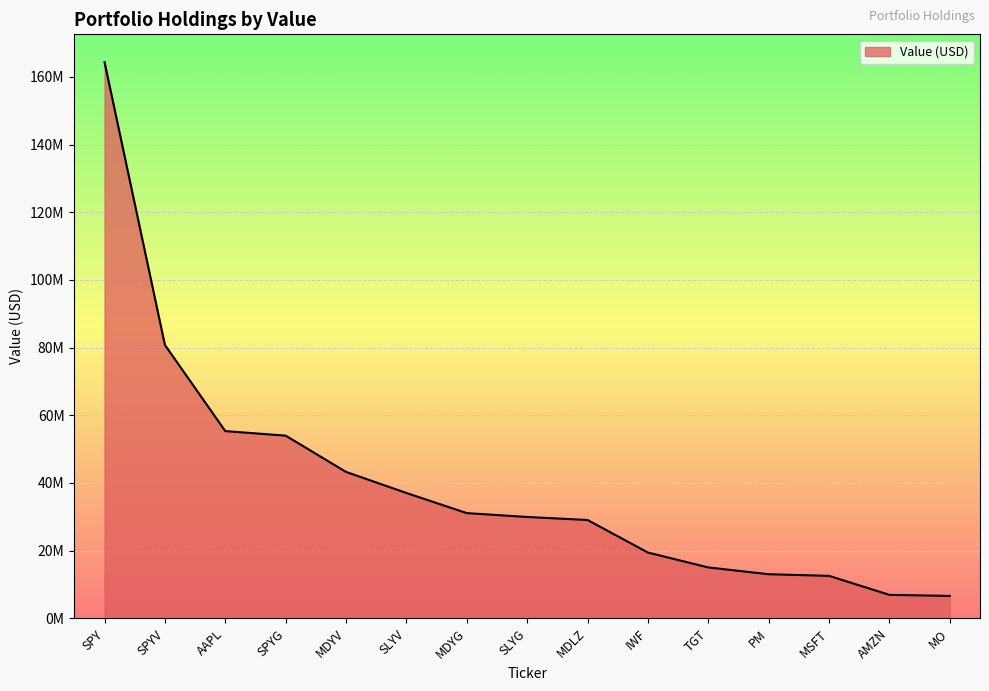

Is this an area chart (filled region under the line)?

Yes